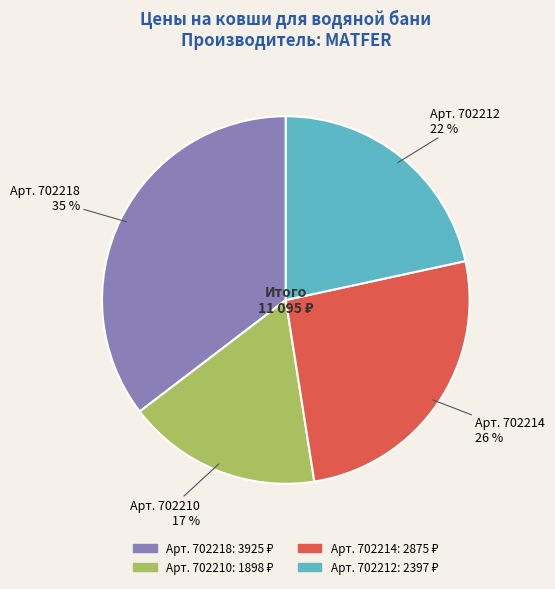

To the nearest percent, what is the difference between the largest and smallest slice percentages?

18%